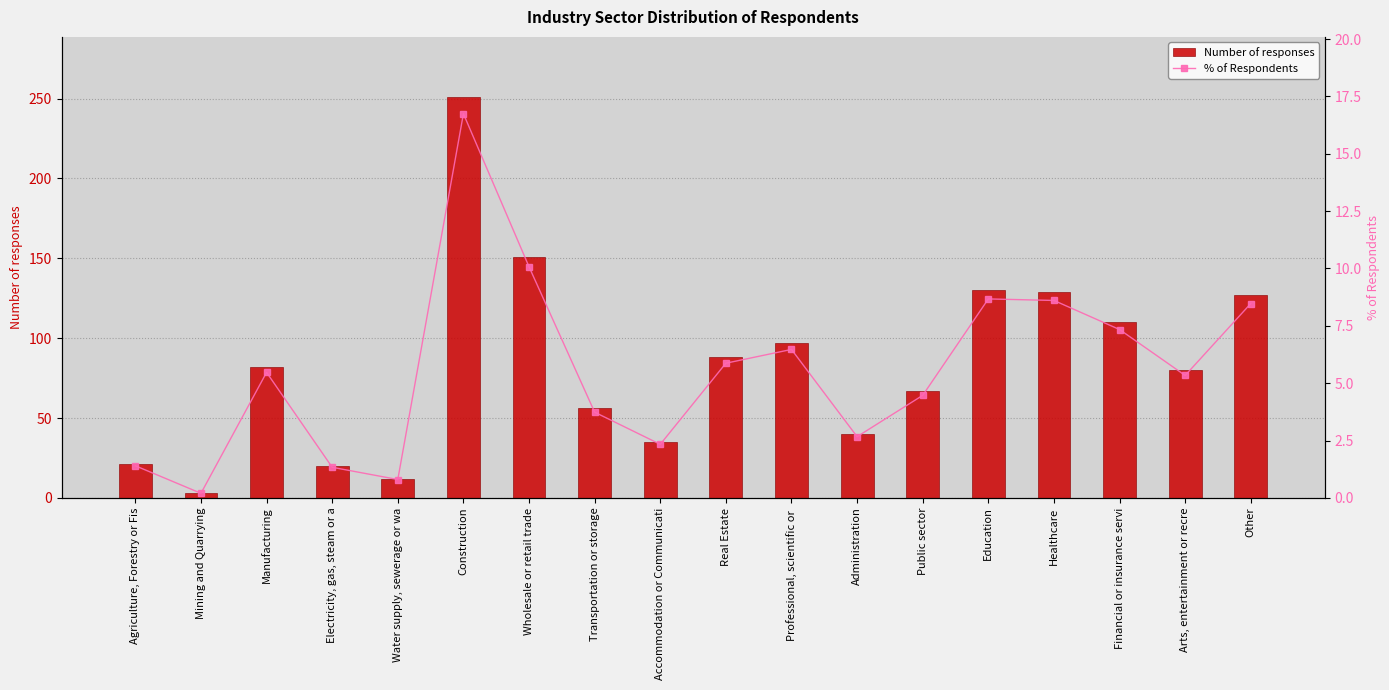

Which label corresponds to the smallest value in the chart?

Mining and Quarrying